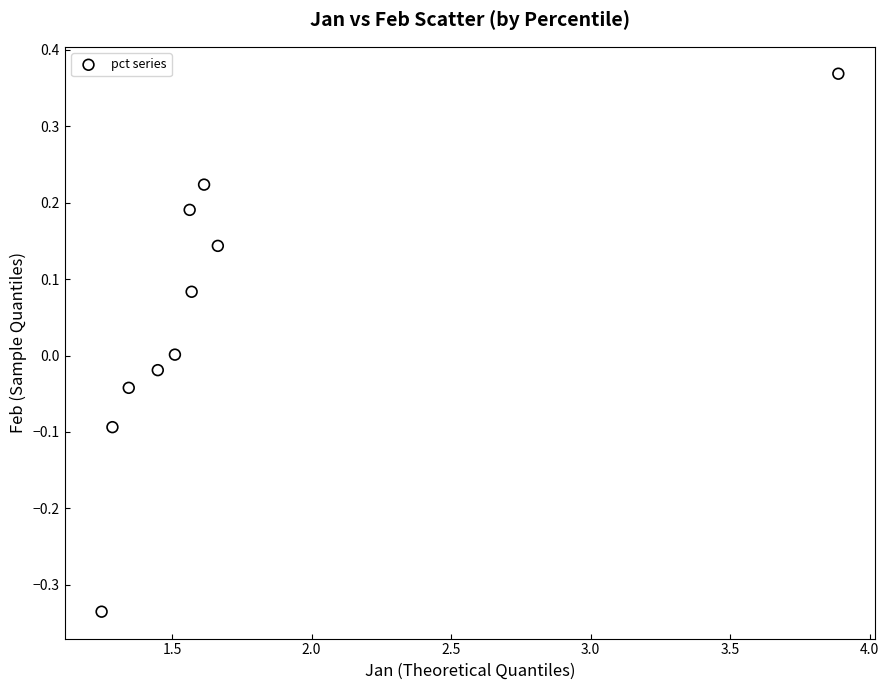

What is the range of Y values (max minus min)?

0.7